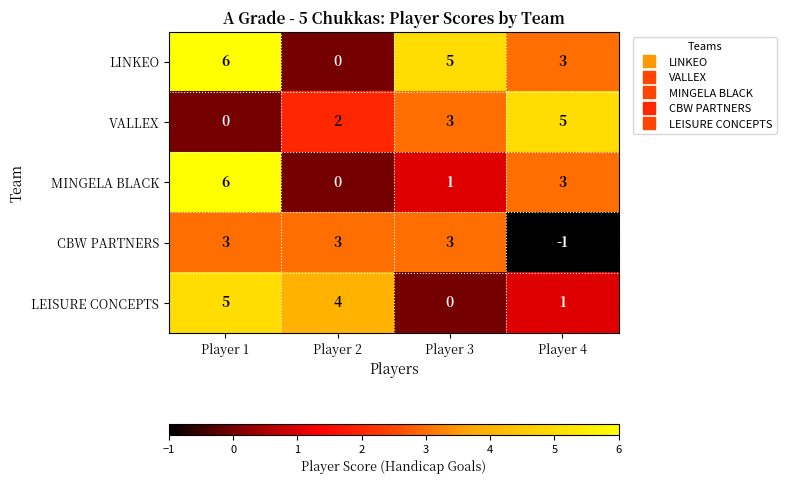

True or false: VALLEX has a value of 3 at Player 3.

True